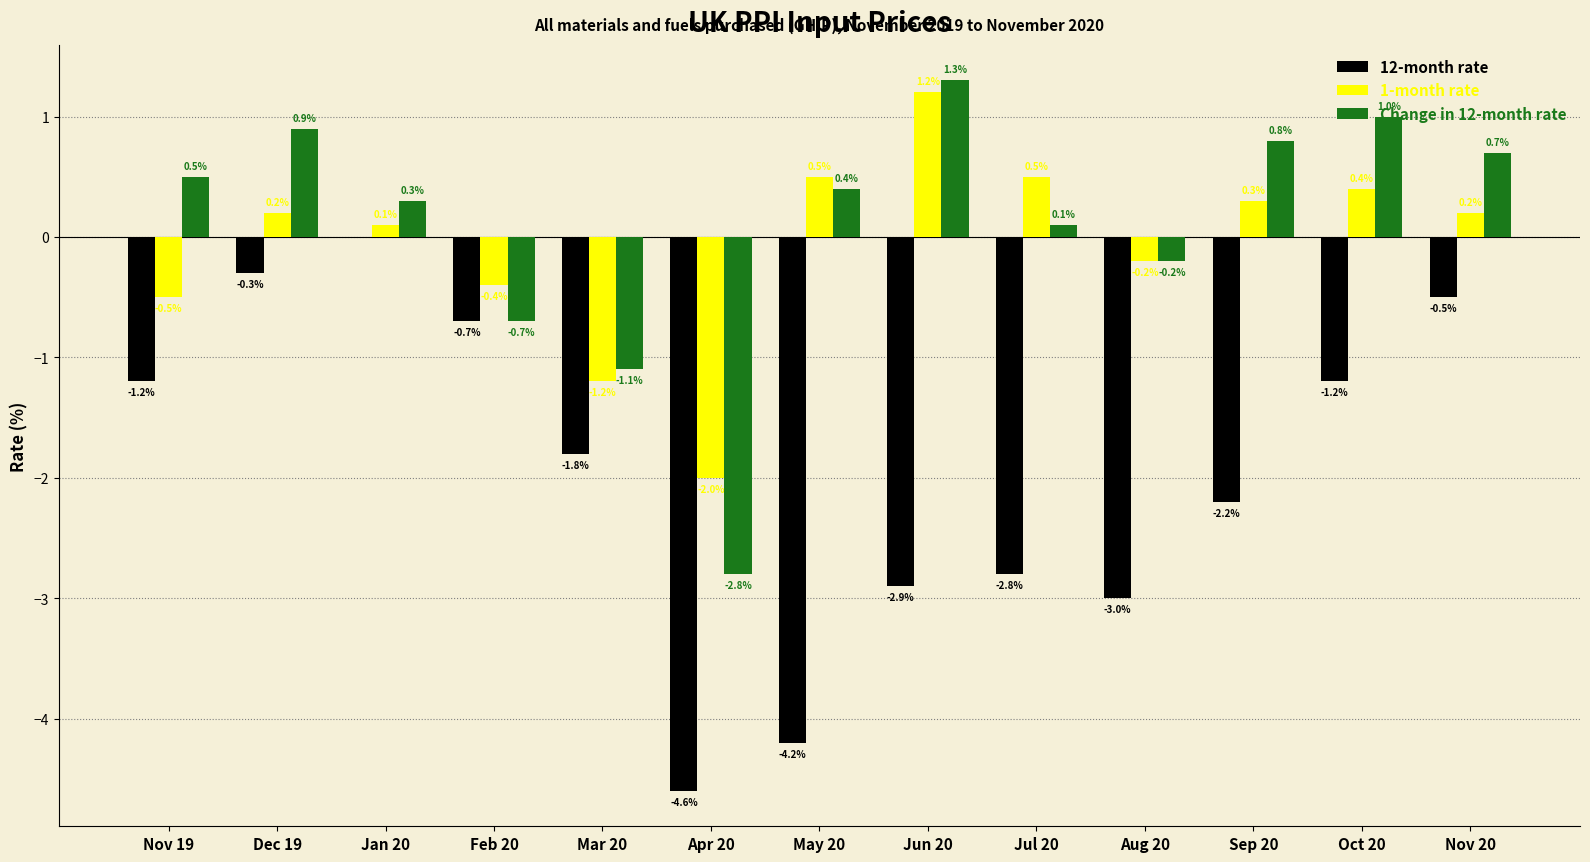

What is the greatest value displayed?

1.3